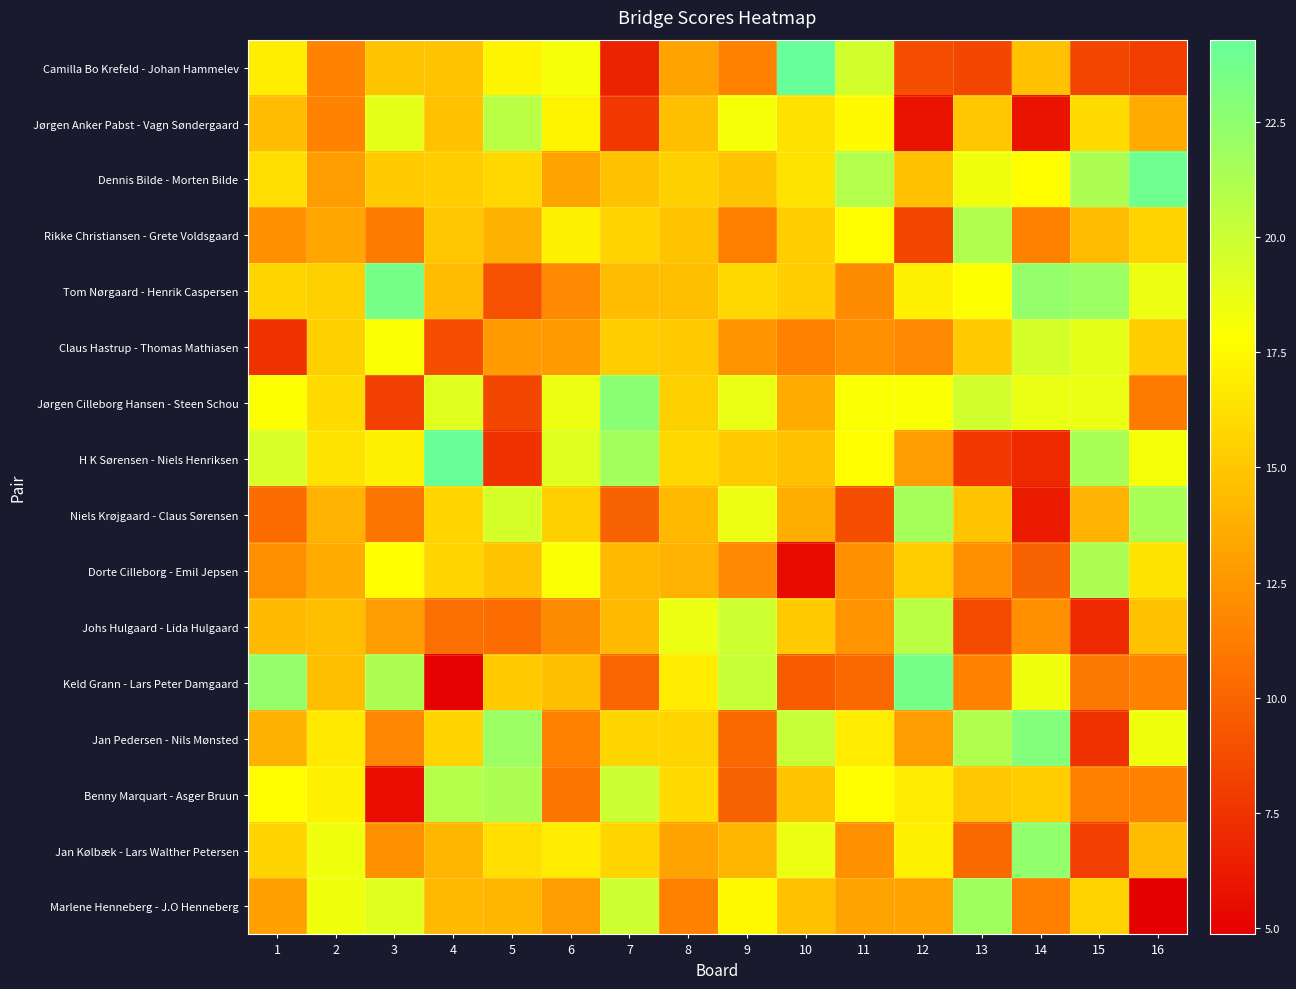

Reading left to right, extract all data points from this chart.

Camilla Bo Krefeld - Johan Hammelev: 1=17.0	2=11.6	3=14.9	4=14.9	5=17.3	6=18.1	7=6.7	8=13.1	9=11.4	10=24.3	11=19.7	12=8.9	13=8.4	14=14.7	15=8.4	16=8.0
Jørgen Anker Pabst - Vagn Søndergaard: 1=14.4	2=11.6	3=18.9	4=14.7	5=20.7	6=17.3	7=7.7	8=14.6	9=18.1	10=16.3	11=17.6	12=5.9	13=15.0	14=5.9	15=16.0	16=13.6
Dennis Bilde - Morten Bilde: 1=16.1	2=12.9	3=15.1	4=15.3	5=15.9	6=13.1	7=14.7	8=15.4	9=14.9	10=16.4	11=21.0	12=14.7	13=18.4	14=17.7	15=21.3	16=23.9
Rikke Christiansen - Grete Voldsgaard: 1=12.3	2=13.3	3=11.1	4=15.0	5=13.9	6=17.1	7=15.6	8=14.9	9=11.3	10=15.3	11=17.7	12=8.4	13=21.1	14=11.4	15=14.4	16=15.6
Tom Nørgaard - Henrik Caspersen: 1=15.7	2=15.4	3=23.6	4=14.4	5=9.0	6=11.9	7=14.4	8=14.6	9=15.9	10=15.3	11=12.0	12=17.1	13=17.9	14=22.3	15=22.0	16=18.6
Claus Hastrup - Thomas Mathiasen: 1=7.4	2=15.4	3=18.0	4=8.9	5=12.7	6=12.7	7=15.3	8=15.1	9=12.4	10=11.4	11=12.3	12=11.9	13=15.1	14=19.6	15=18.9	16=15.3
Jørgen Cilleborg Hansen - Steen Schou: 1=17.9	2=16.0	3=8.1	4=19.1	5=8.4	6=18.6	7=22.7	8=15.4	9=18.7	10=13.6	11=18.0	12=18.0	13=19.7	14=18.7	15=18.7	16=11.1
H K Sørensen - Niels Henriksen: 1=19.4	2=16.4	3=17.1	4=24.1	5=7.4	6=19.1	7=21.7	8=15.9	9=15.1	10=14.7	11=17.7	12=12.9	13=7.7	14=7.0	15=21.4	16=18.1
Niels Krøjgaard - Claus Sørensen: 1=10.3	2=14.0	3=10.9	4=15.7	5=19.6	6=15.4	7=9.9	8=14.3	9=18.6	10=13.7	11=8.9	12=21.6	13=14.9	14=6.3	15=14.0	16=21.4
Dorte Cilleborg - Emil Jepsen: 1=12.1	2=13.6	3=17.7	4=15.7	5=14.9	6=18.0	7=14.3	8=14.0	9=11.9	10=5.4	11=12.3	12=15.3	13=12.1	14=9.9	15=21.3	16=16.4
Johs Hulgaard - Lida Hulgaard: 1=14.3	2=14.6	3=12.9	4=10.6	5=10.4	6=12.0	7=14.3	8=18.6	9=19.9	10=15.1	11=12.4	12=20.7	13=8.7	14=12.1	15=7.0	16=14.7
Keld Grann - Lars Peter Damgaard: 1=22.3	2=14.6	3=21.3	4=5.0	5=15.1	6=14.6	7=10.0	8=16.9	9=20.1	10=9.6	11=10.1	12=23.6	13=11.6	14=18.4	15=11.0	16=11.4
Jan Pedersen - Nils Mønsted: 1=13.9	2=16.7	3=11.7	4=15.6	5=22.0	6=11.4	7=15.7	8=15.7	9=10.1	10=20.1	11=16.9	12=12.9	13=21.1	14=23.0	15=7.4	16=18.4
Benny Marquart - Asger Bruun: 1=17.7	2=17.1	3=5.6	4=20.9	5=21.3	6=10.9	7=20.0	8=16.0	9=9.9	10=14.9	11=17.7	12=16.9	13=15.0	14=15.3	15=11.3	16=11.6
Jan Kølbæk - Lars Walther Petersen: 1=15.6	2=18.4	3=12.3	4=14.1	5=16.1	6=16.9	7=15.7	8=13.1	9=14.1	10=18.6	11=12.3	12=17.1	13=10.1	14=22.4	15=8.1	16=14.4
Marlene Henneberg - J.O Henneberg: 1=13.0	2=18.4	3=19.1	4=14.3	5=14.1	6=12.9	7=19.9	8=11.4	9=17.6	10=14.7	11=13.1	12=13.1	13=21.9	14=11.3	15=15.6	16=4.9